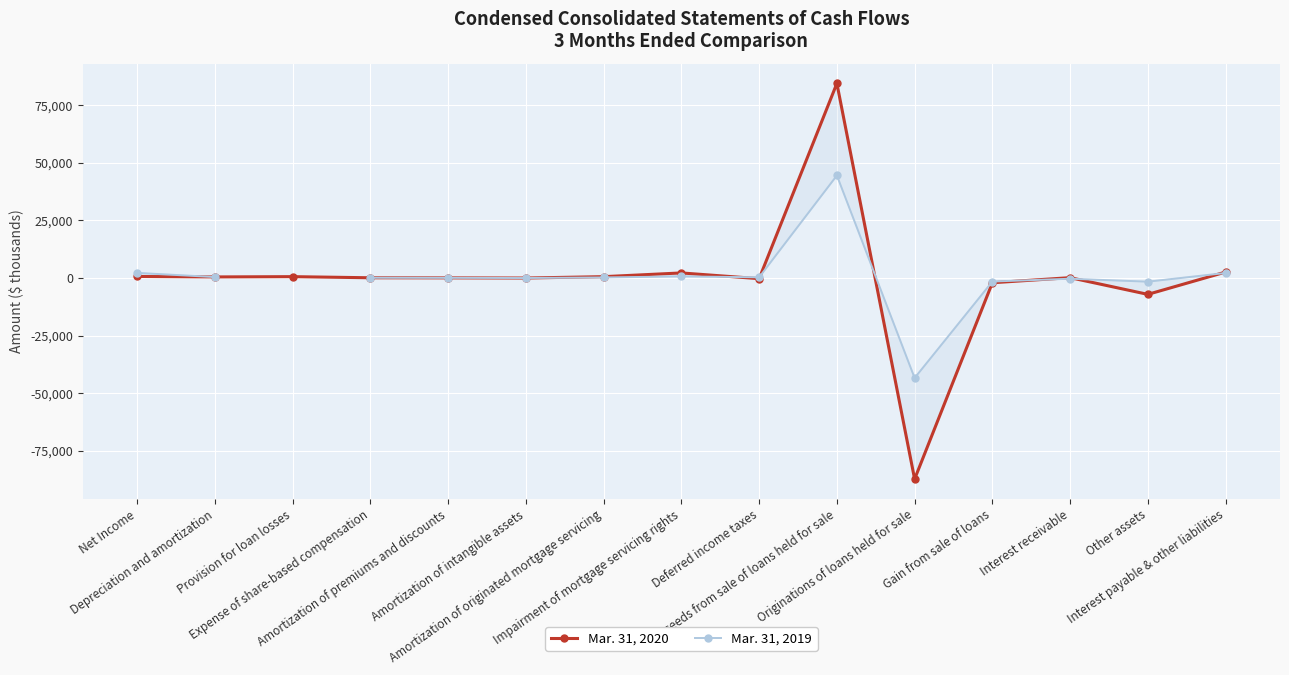

What are all the series names shown in the legend?

Mar. 31, 2020, Mar. 31, 2019